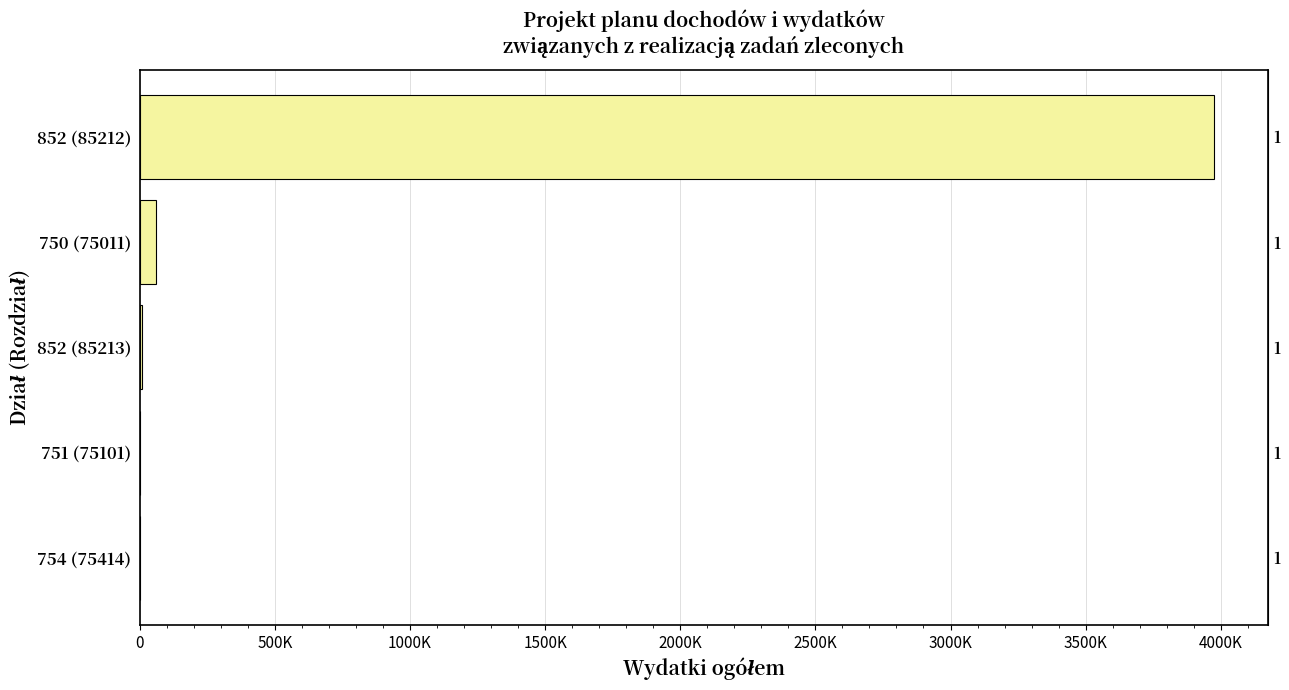

How many data points does each series have?

5